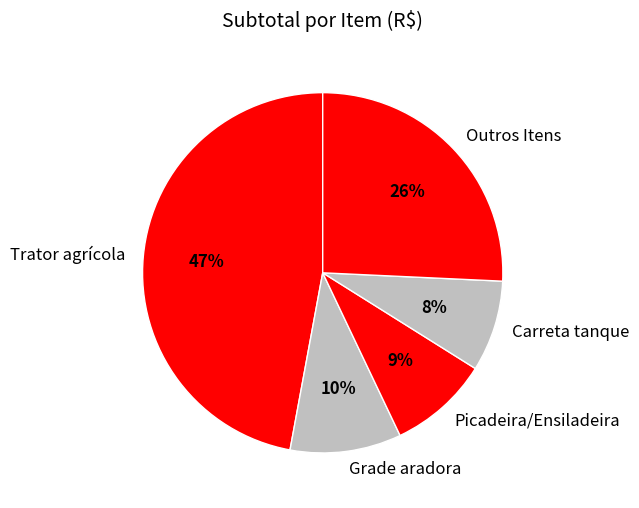

To the nearest percent, what percentage of the pie is Outros Itens?

26%